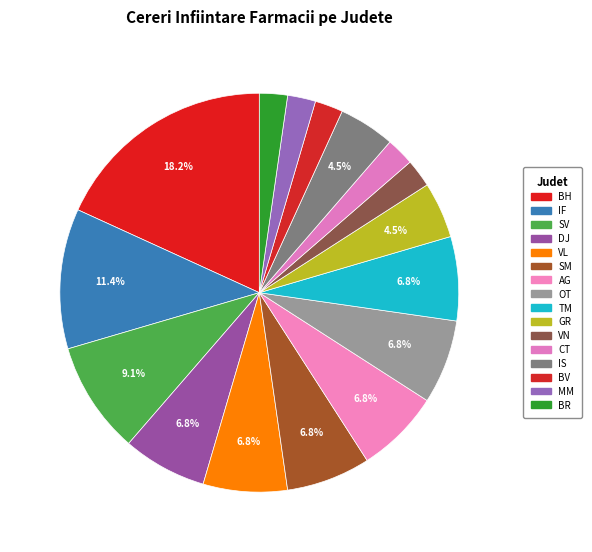

Is there any slice that represents more than half of the pie?

No